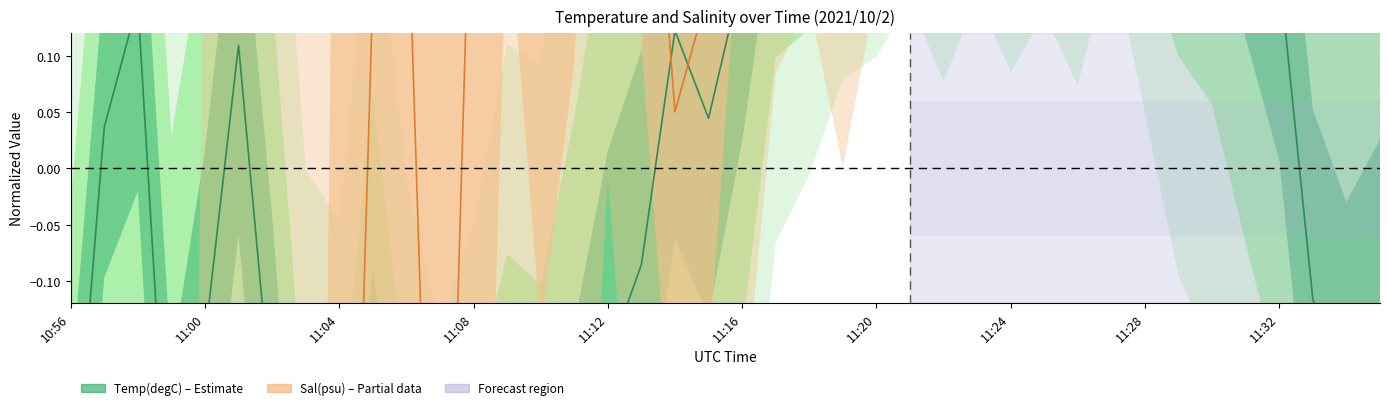

Which series has the largest total across all categories?

Sal(psu)